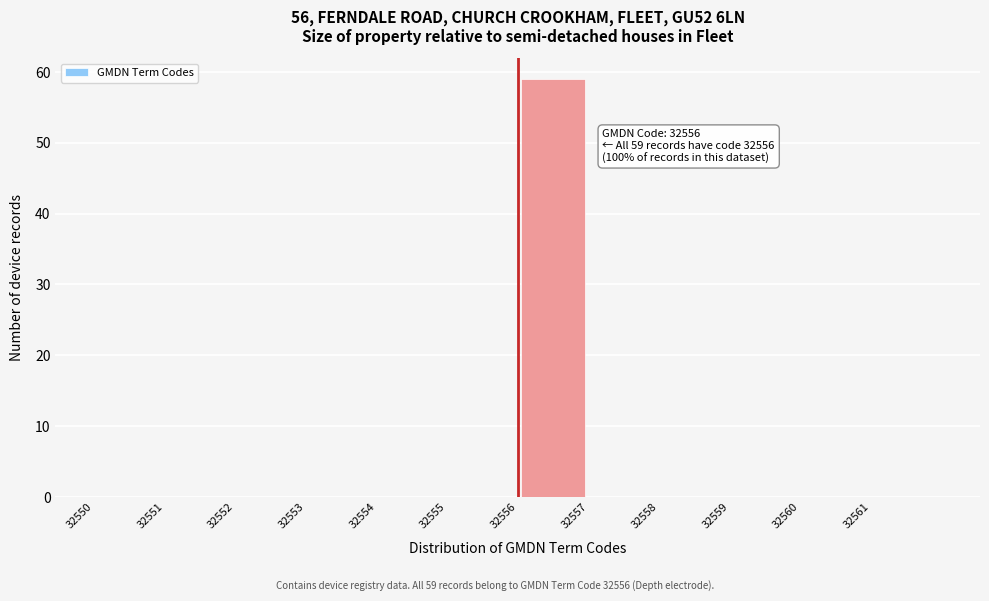

Which range on the x-axis has the tallest bar?

32556 to 32557